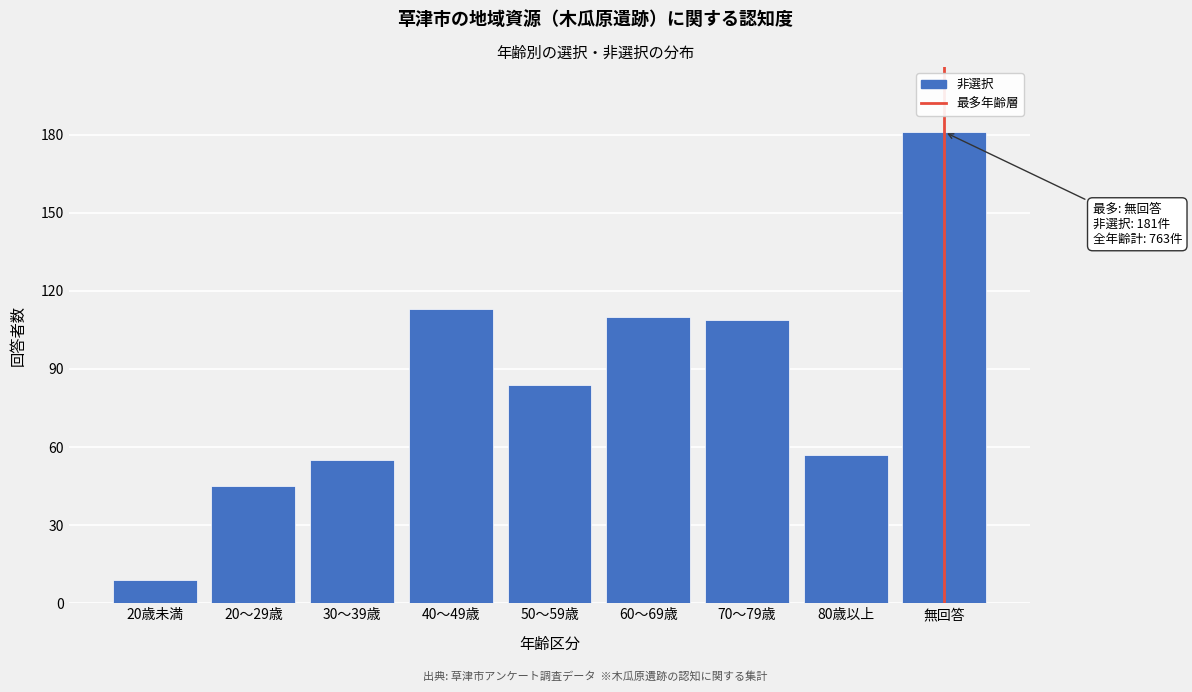

Reading left to right, list all the values displayed in this chart.

9	45	55	113	84	110	109	57	181